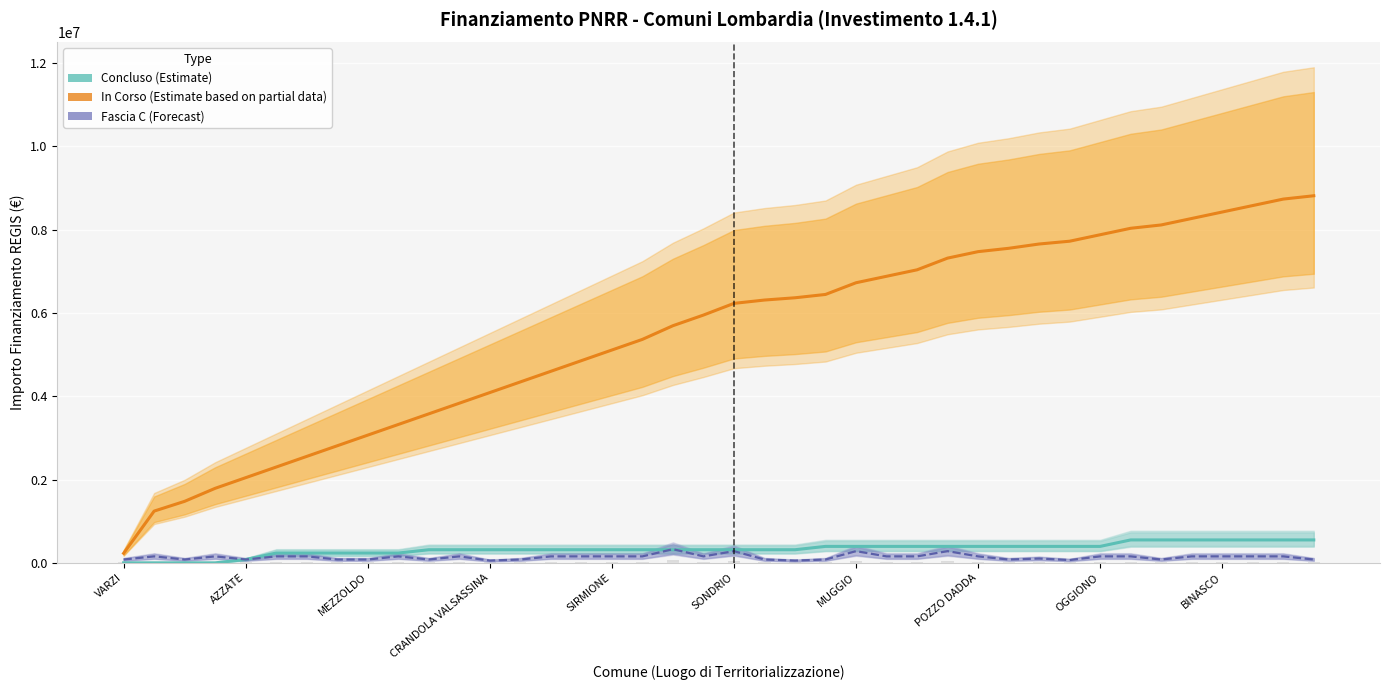

What is the value of the In Corso (Estimate partial) bar at the 11th from the left?

3577106